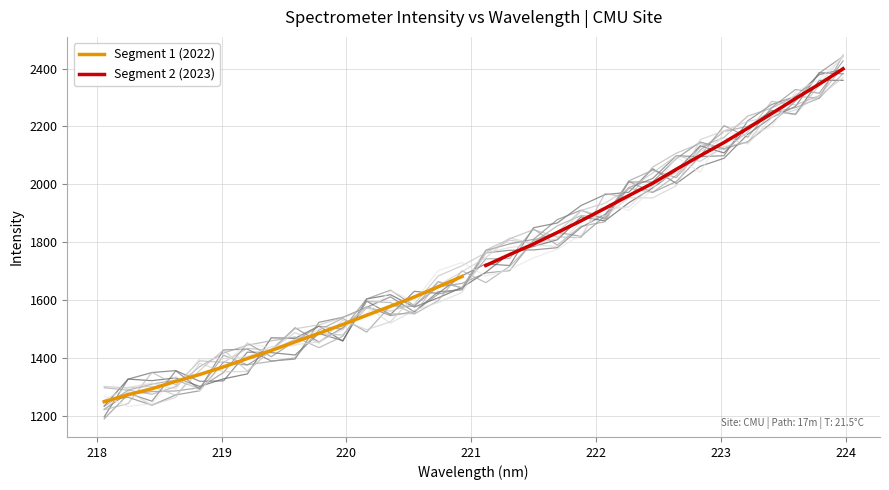

What is the label of the 29th point from the left?

223.408